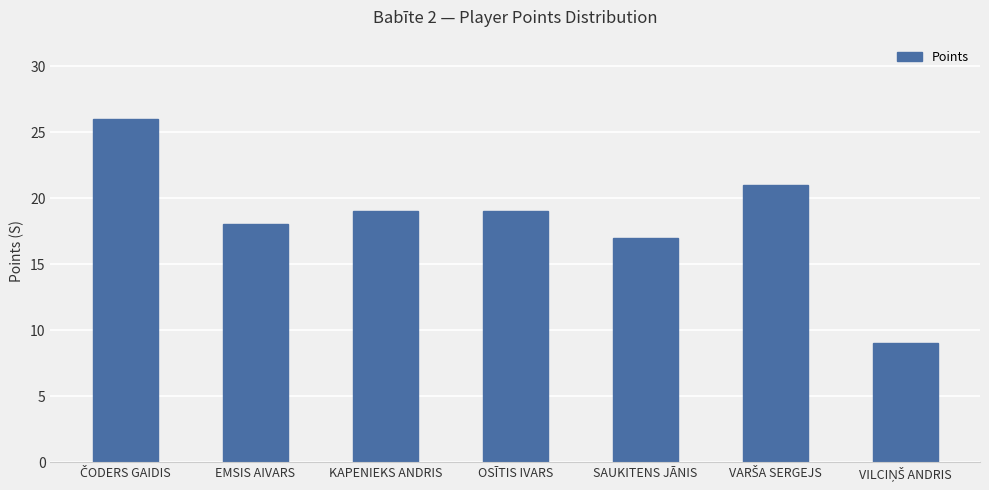

Does the chart contain stacked bars?

No